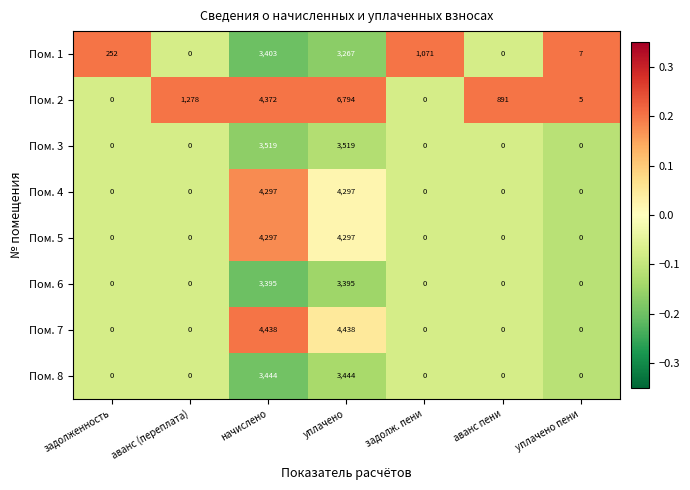

At which label is Пом. 1 closest to 1701?

задолж. пени